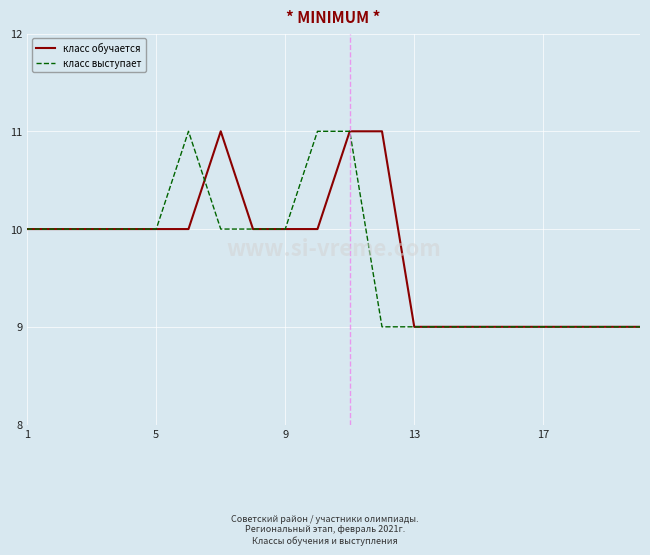

What is the highest value of the класс выступает series?

11